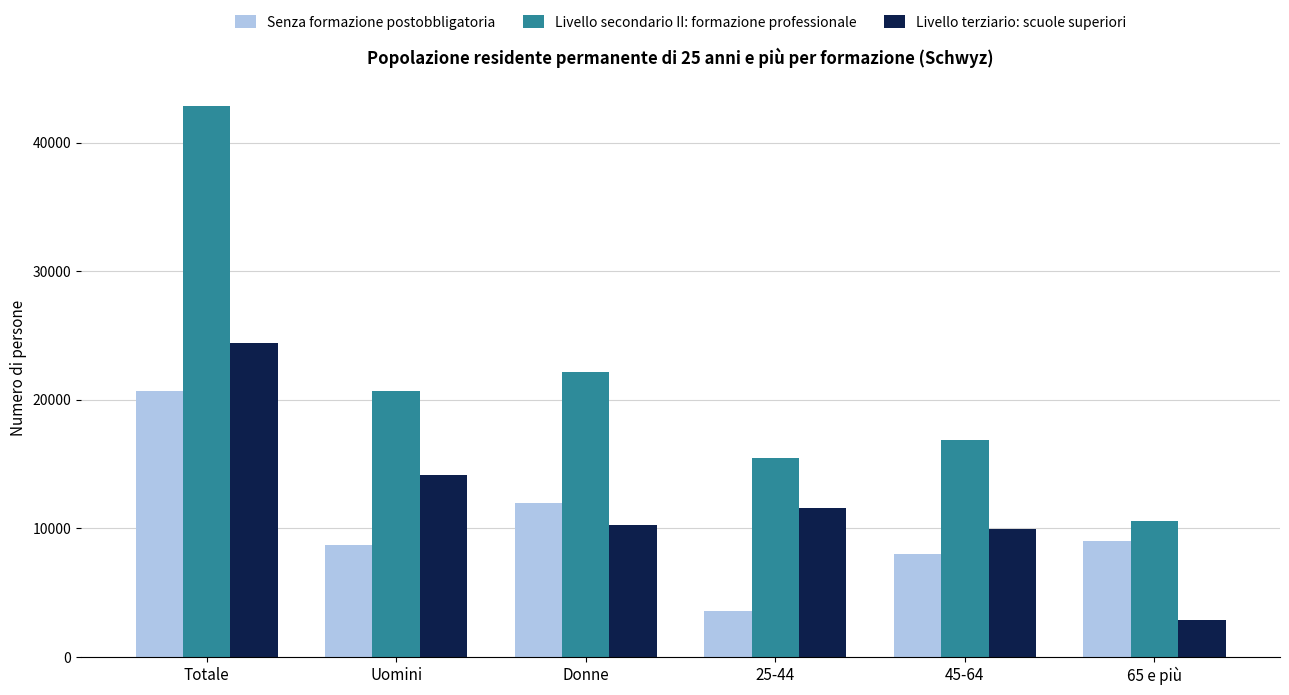

What position from the left is 25-44?

4